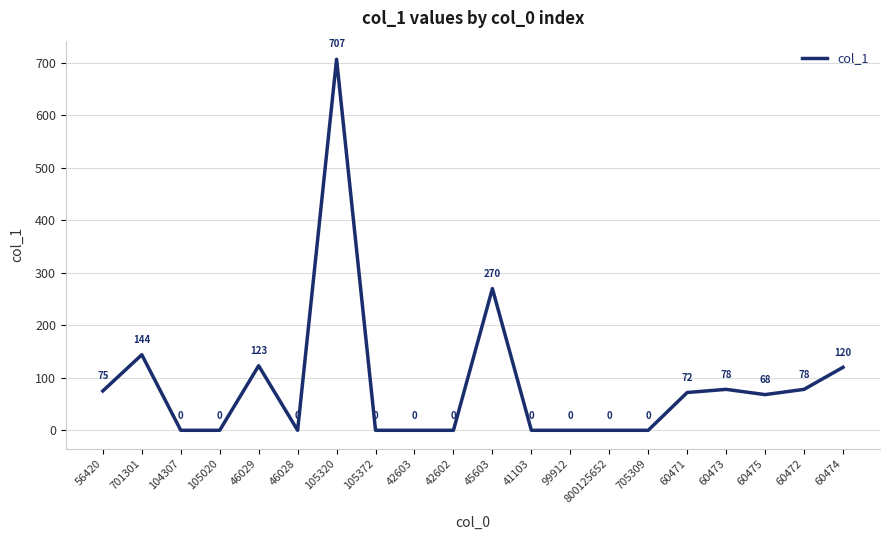

Is this an area chart (filled region under the line)?

No